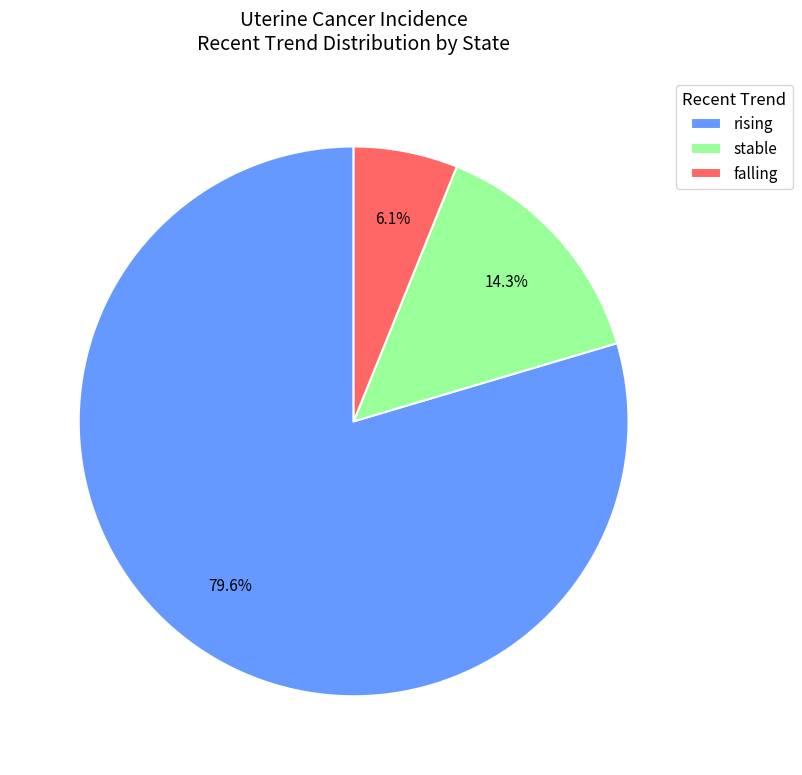

Approximately how many times larger is the value at falling compared to stable?

0.4